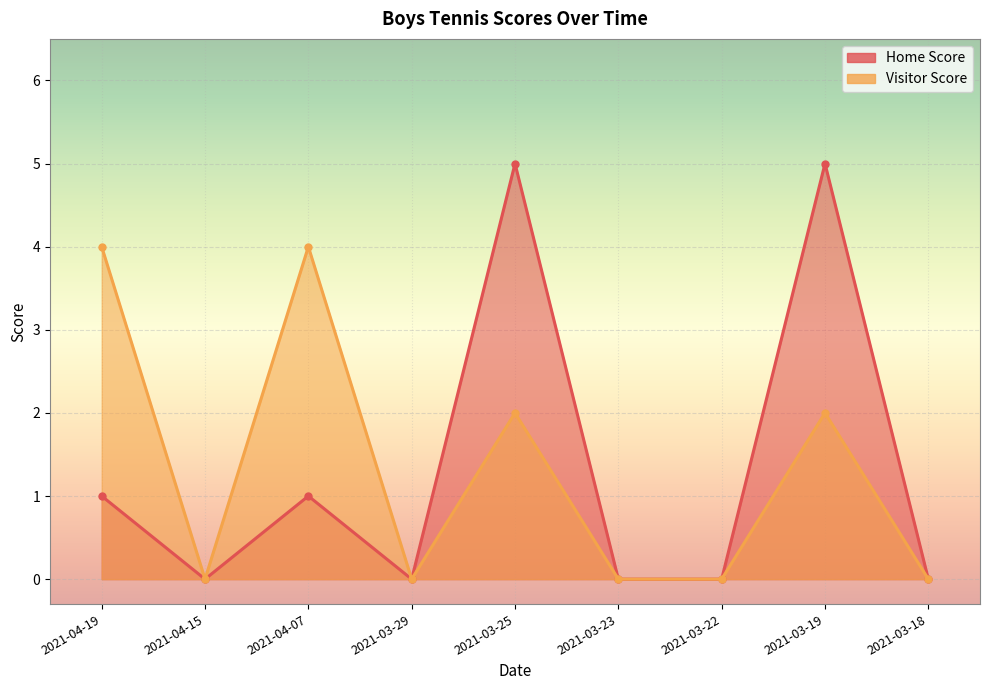

True or false: Visitor Score and Home Score intersect in this chart.

False